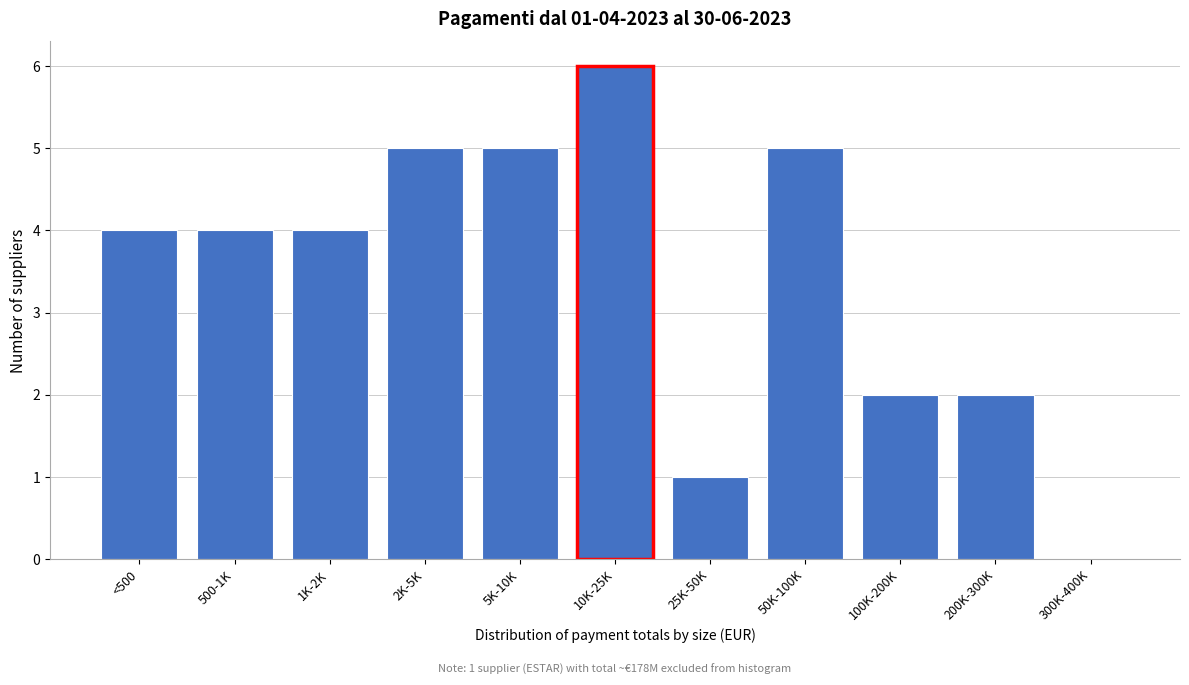

Reading left to right, list all the values displayed in this chart.

<500=4	500-1K=4	1K-2K=4	2K-5K=5	5K-10K=5	10K-25K=6	25K-50K=1	50K-100K=5	100K-200K=2	200K-300K=2	300K-400K=0